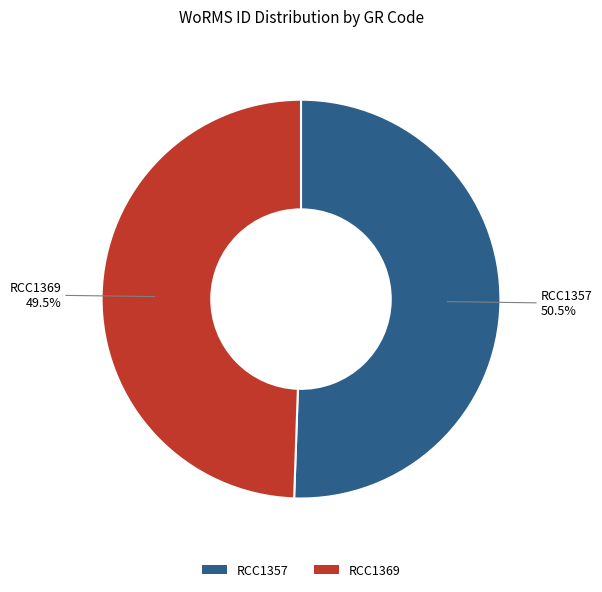

To the nearest percent, what is the difference between the largest and smallest slice percentages?

1%